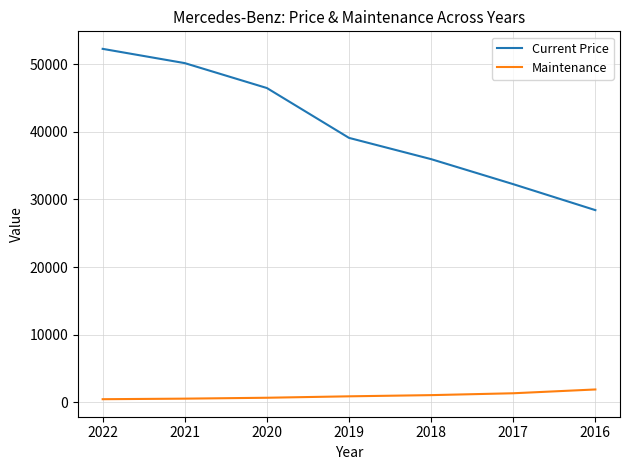

What is the minimum value for Maintenance?

476